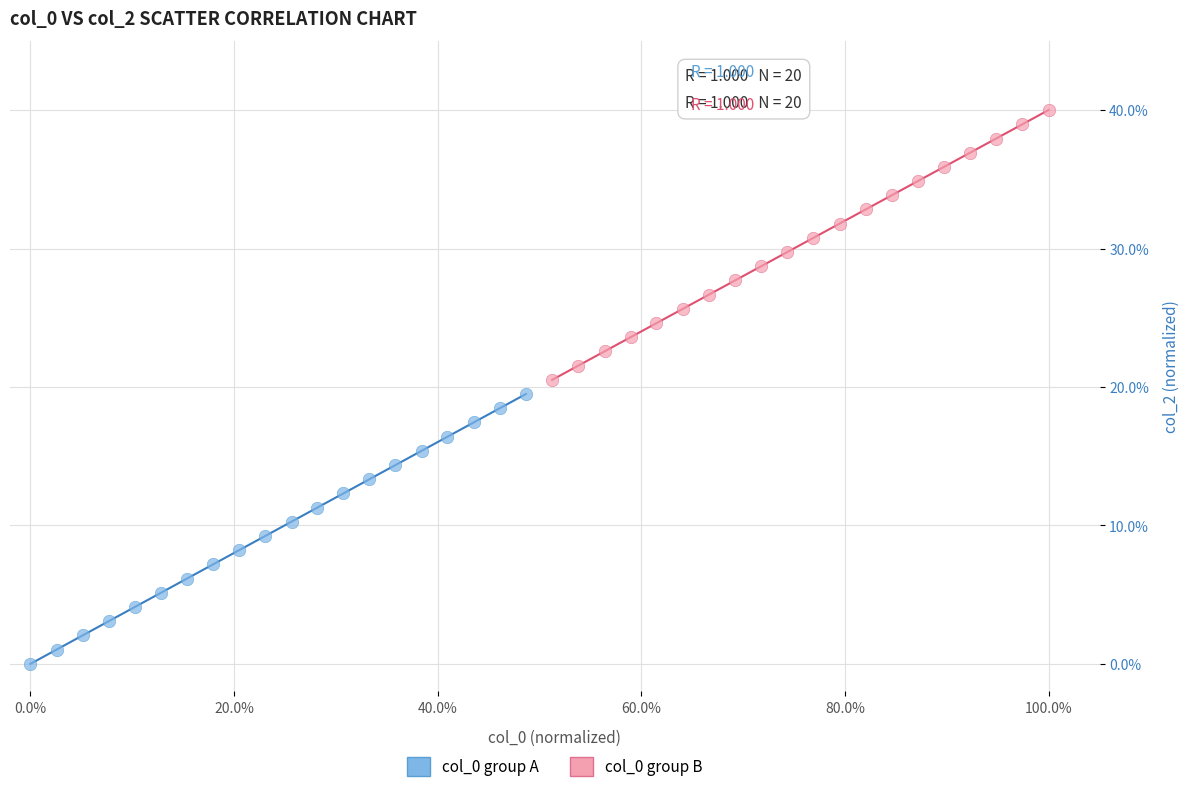

Which series contains the highest Y value?

col_0 group B